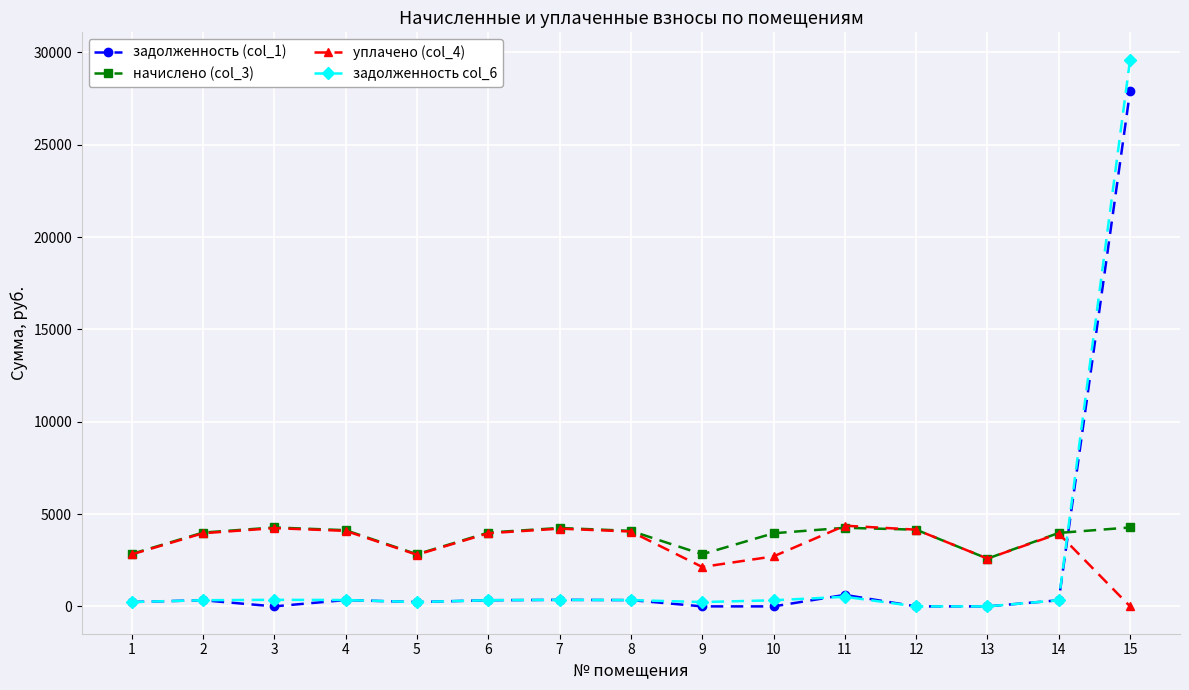

Count the number of data series in this chart.

4